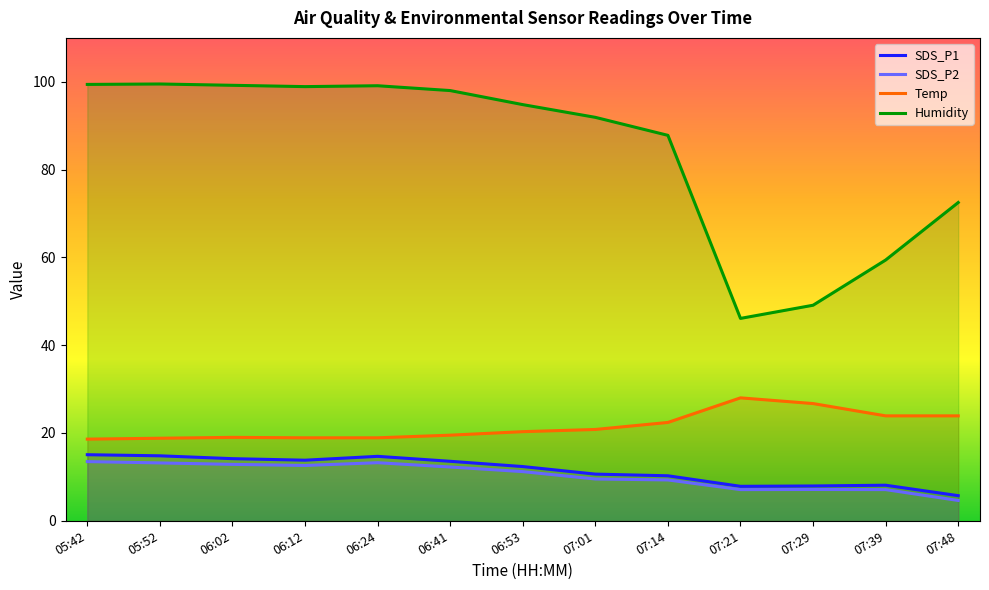

Between 07:48 and 07:39, which is larger?

07:39